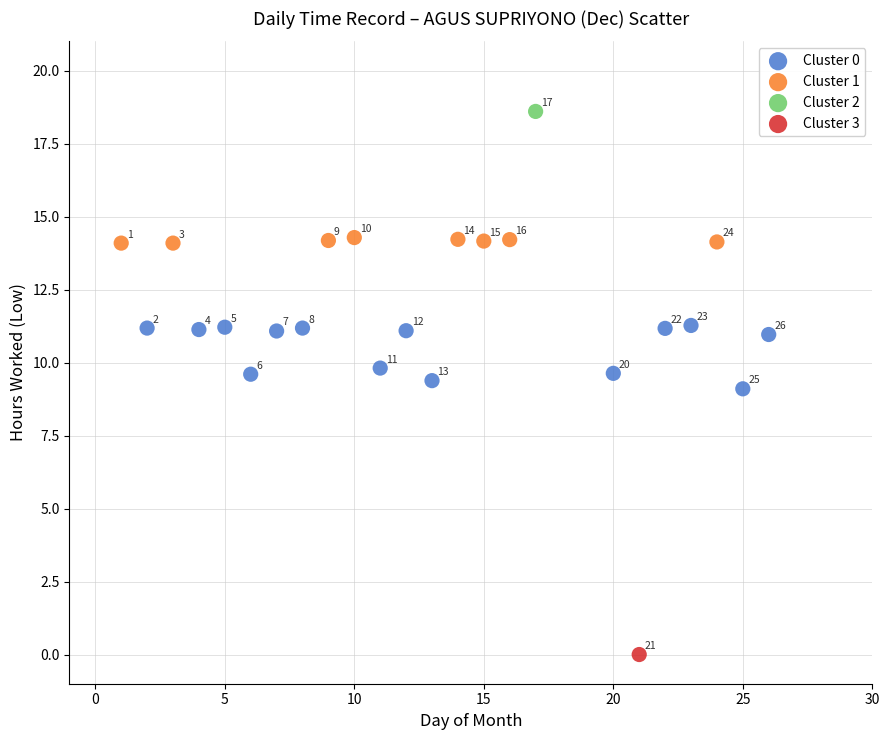

What are all the series names shown in the legend?

Cluster 0, Cluster 1, Cluster 2, Cluster 3